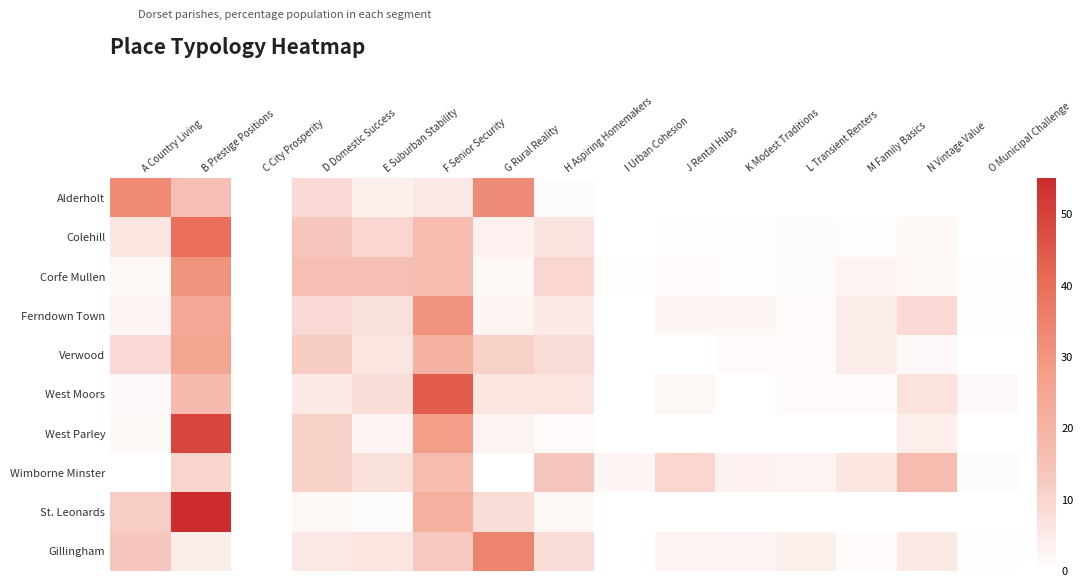

List the series in order of their peak value, lowest first.

Wimborne Minster, Verwood, Corfe Mullen, Ferndown Town, Alderholt, Gillingham, Colehill, West Moors, West Parley, St. Leonards